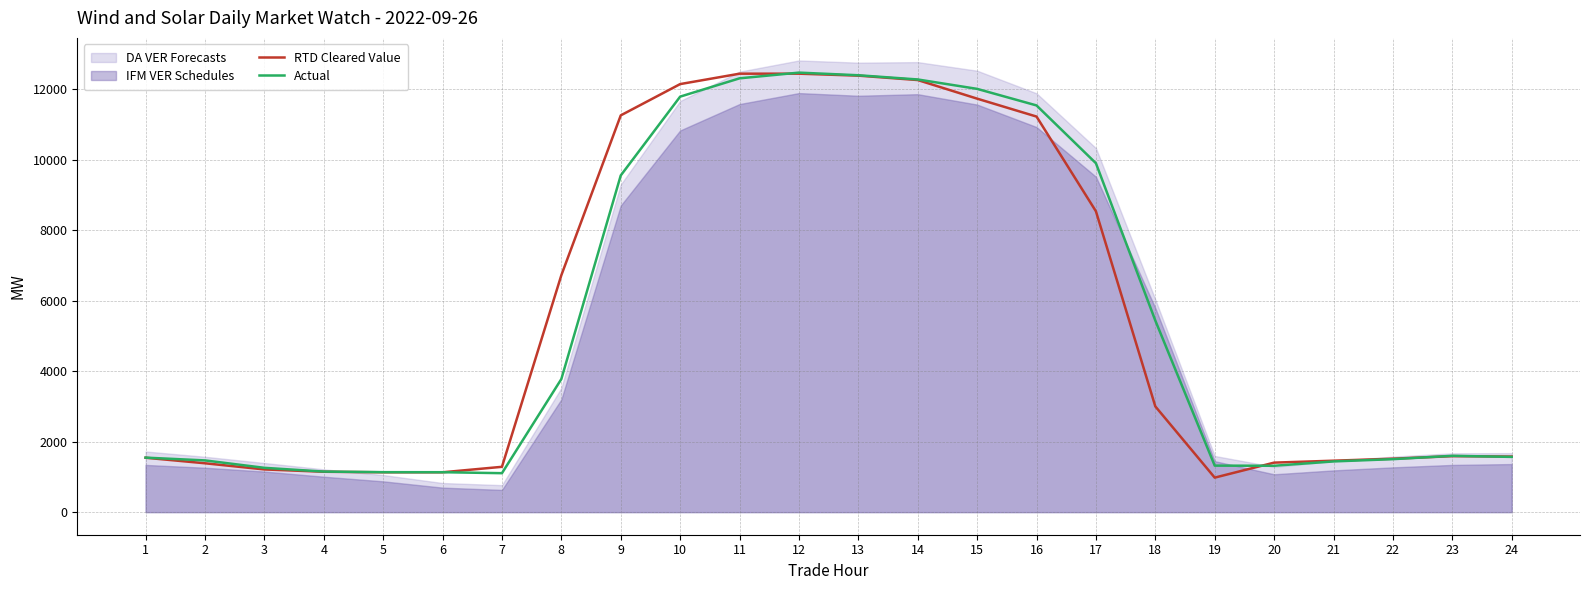

Which has a higher value, 10 or 3?

10